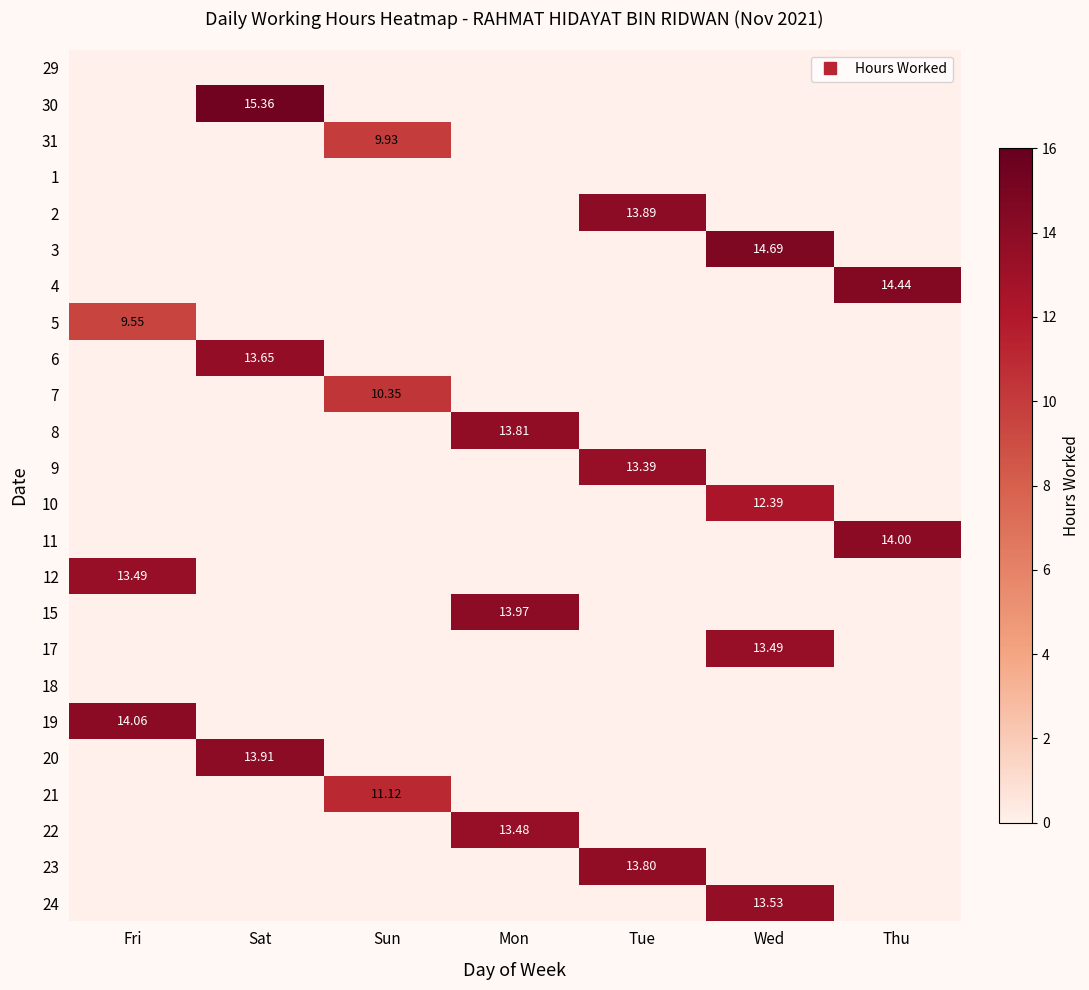

At how many categories does at least one series exceed 13?

6